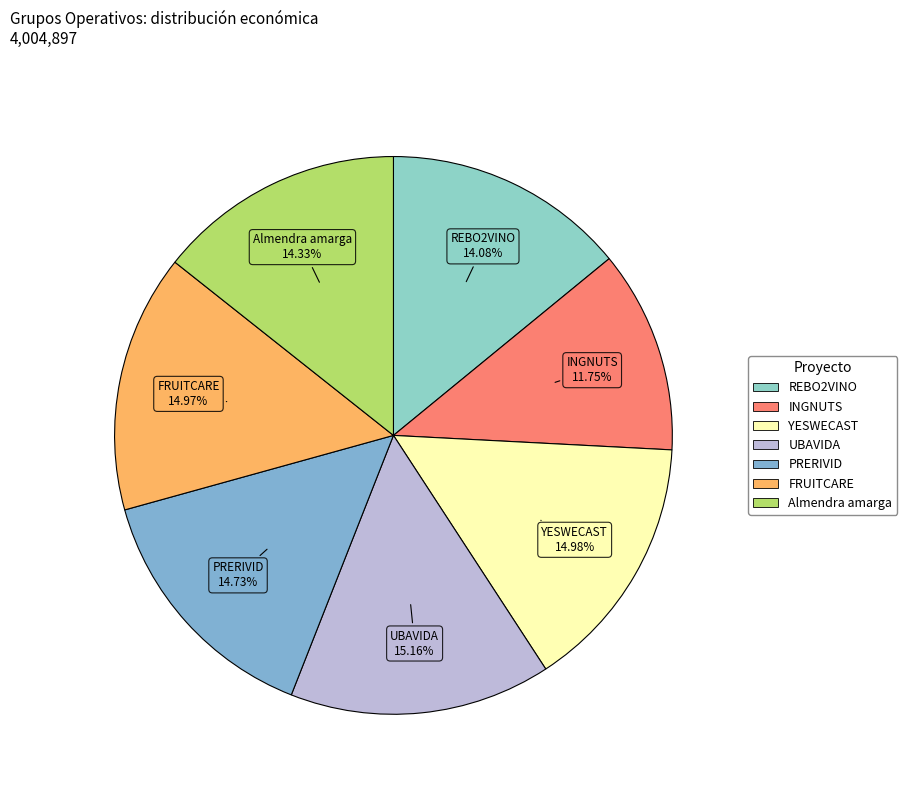

How many segments does this pie chart have?

7